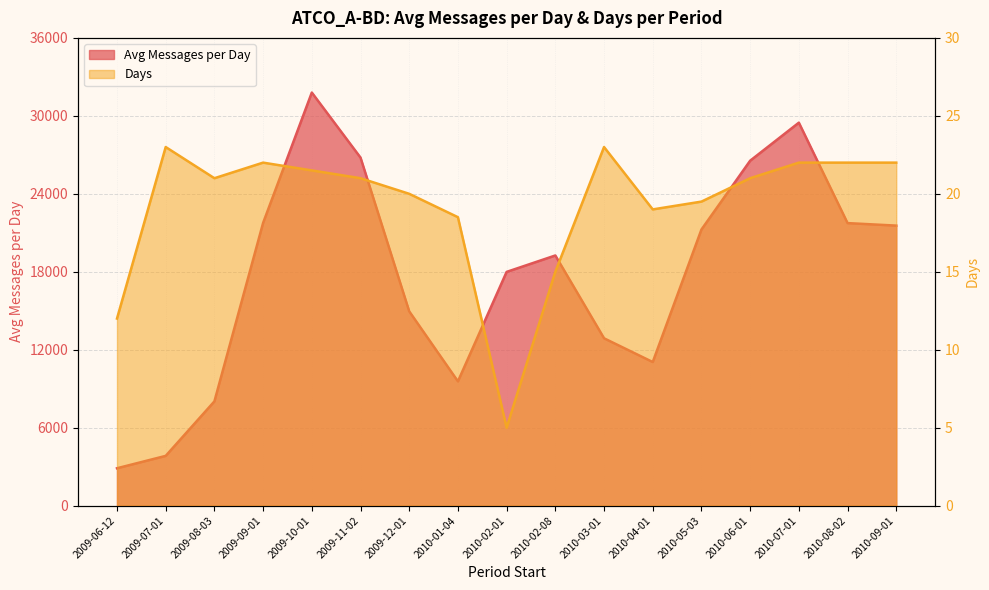

Between 2009-12-01 and 2010-02-08, which is larger?

2010-02-08